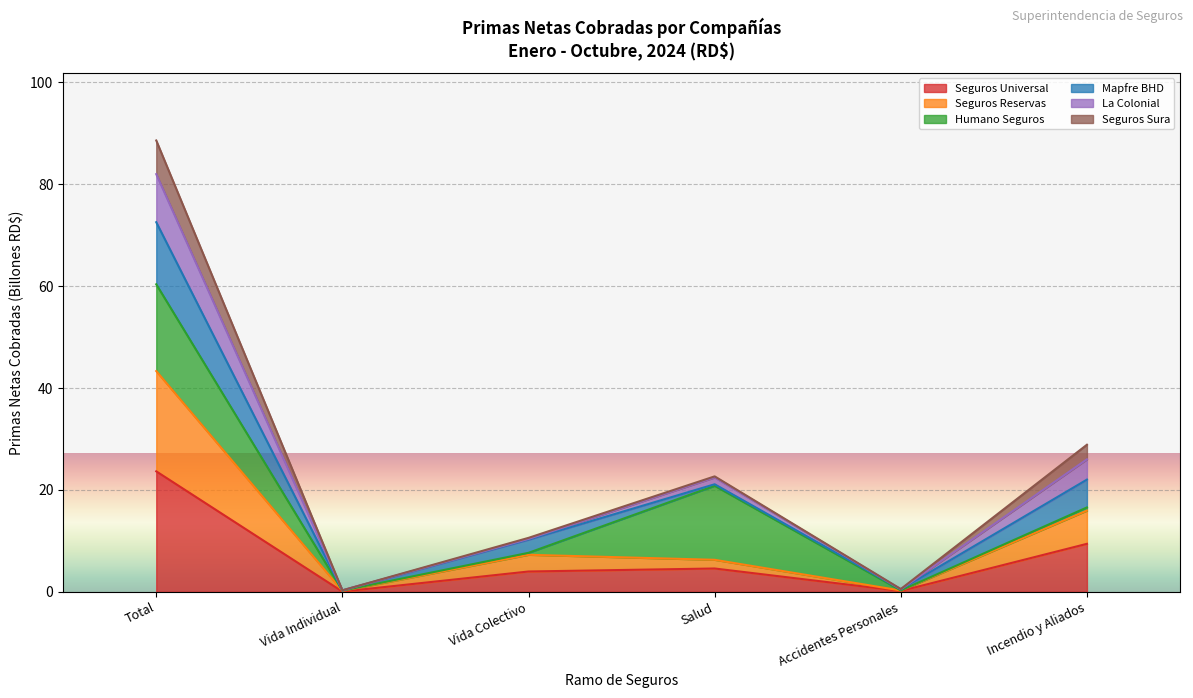

What is the label of the 4th point from the left?

Salud